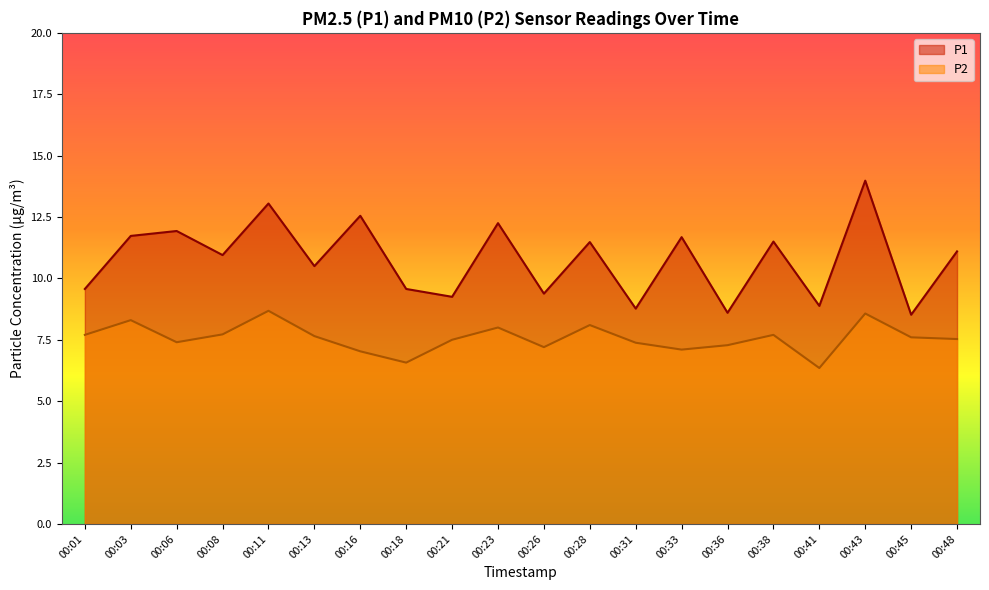

How many values in the P1 series are below 11?

10